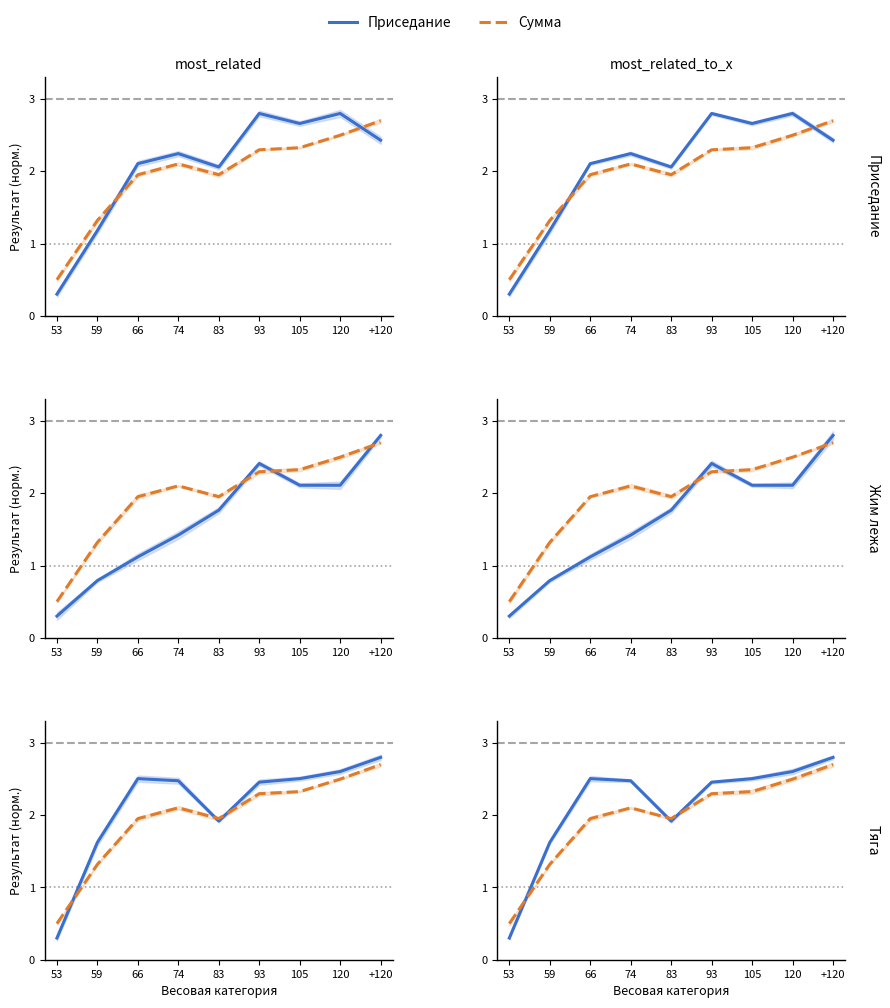

True or false: Сумма and Тяга intersect in this chart.

True